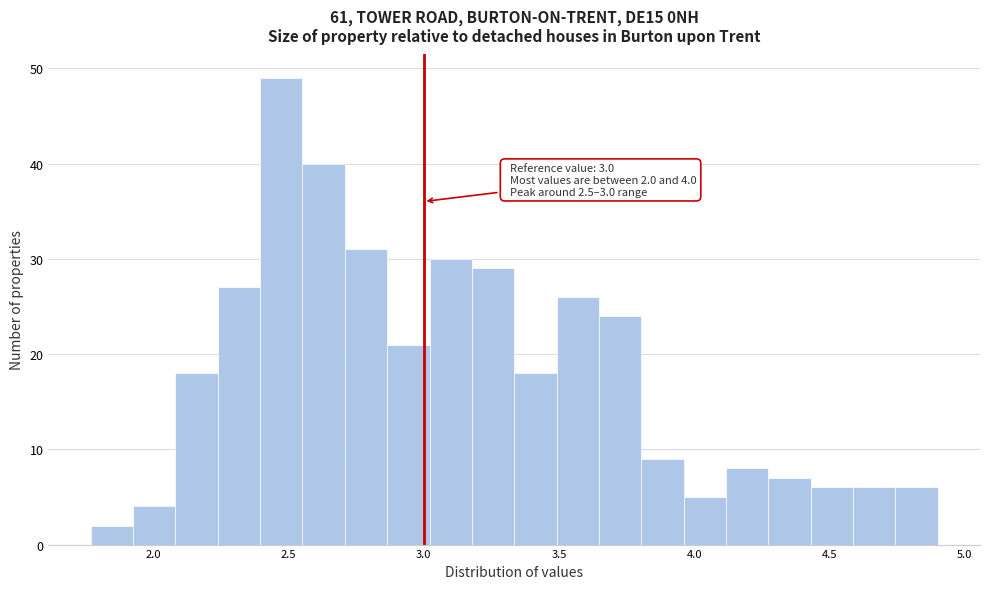

Around what value on the x-axis is the tallest bar? Give the approximate position of its centre, as read against the axis.

2.45